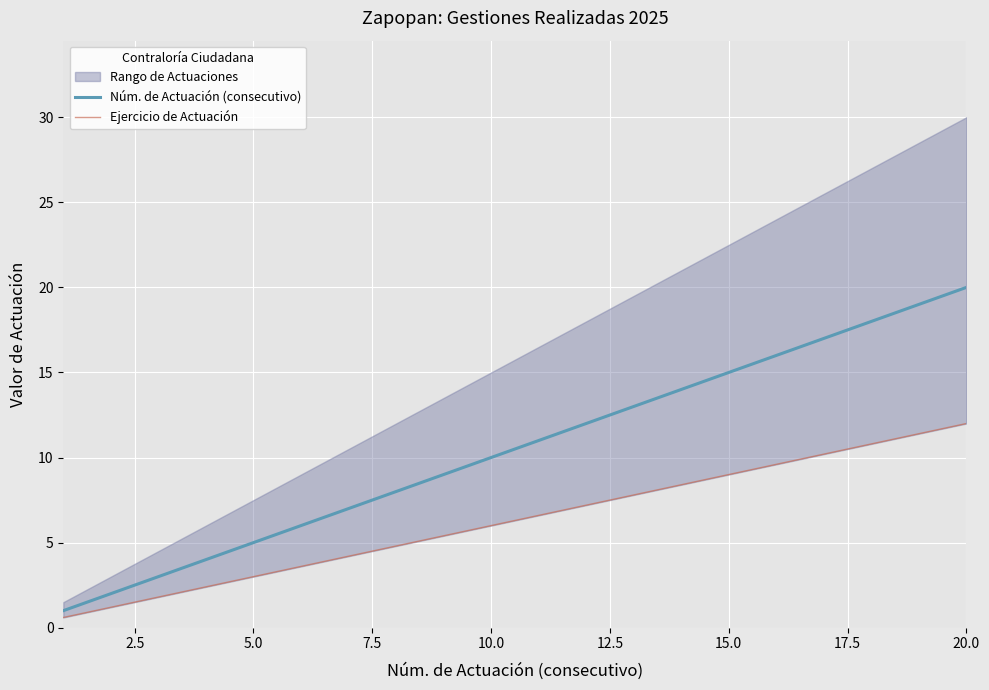

At which label does Núm. de Actuación (consecutivo) reach its peak?

20.0